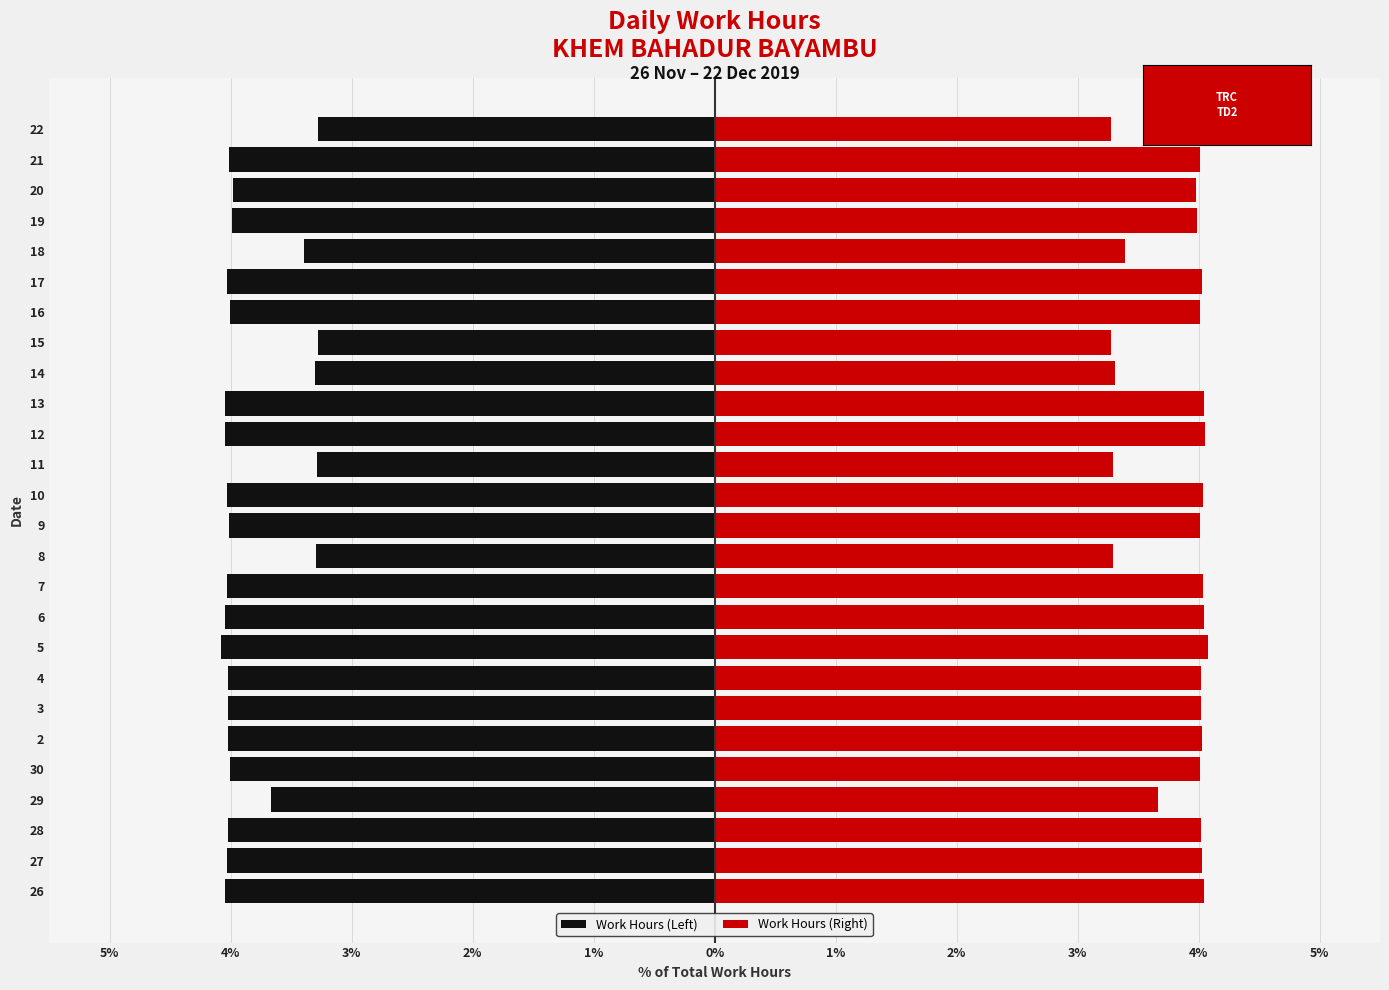

Is it true that Work Hours (Right) equals 4.0 at 6?

True